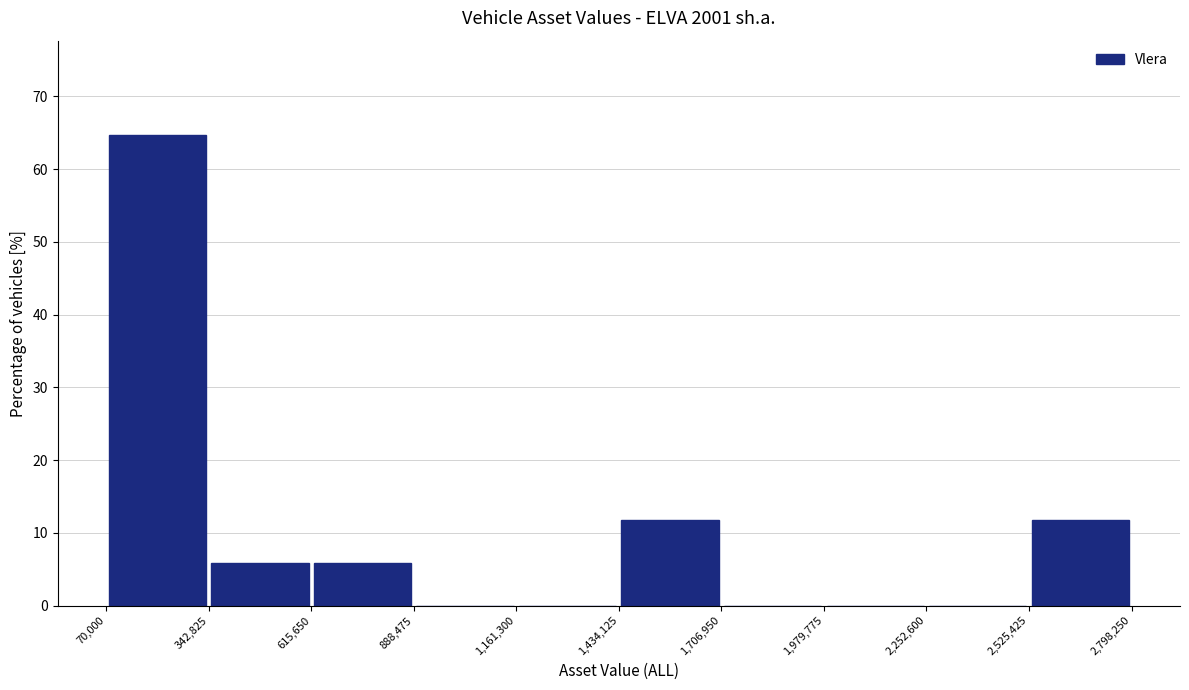

What is the height of the bar covering 2,525,425 to 2,798,250 on the x-axis? The values are not printed on the chart, so give them approximately, as read against the axis.

12